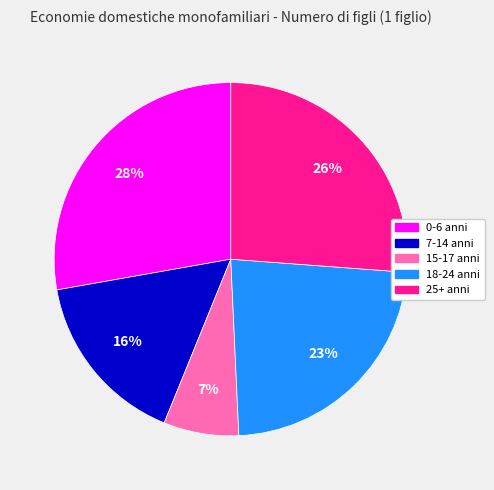

How many slices are in this pie chart?

5